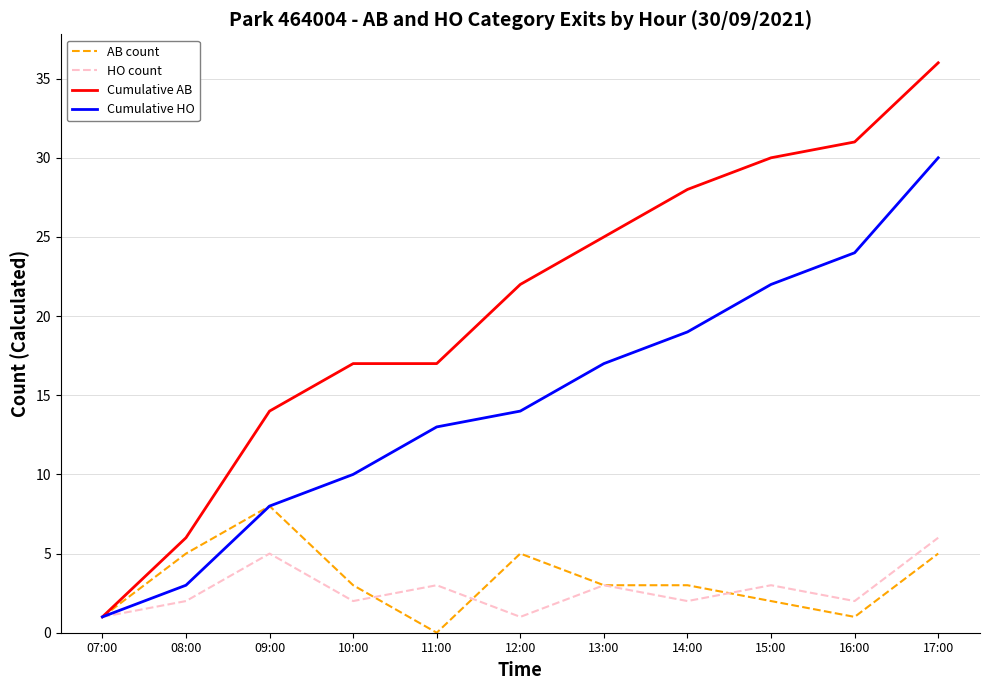

Which series has the widest spread of values?

Cumulative AB